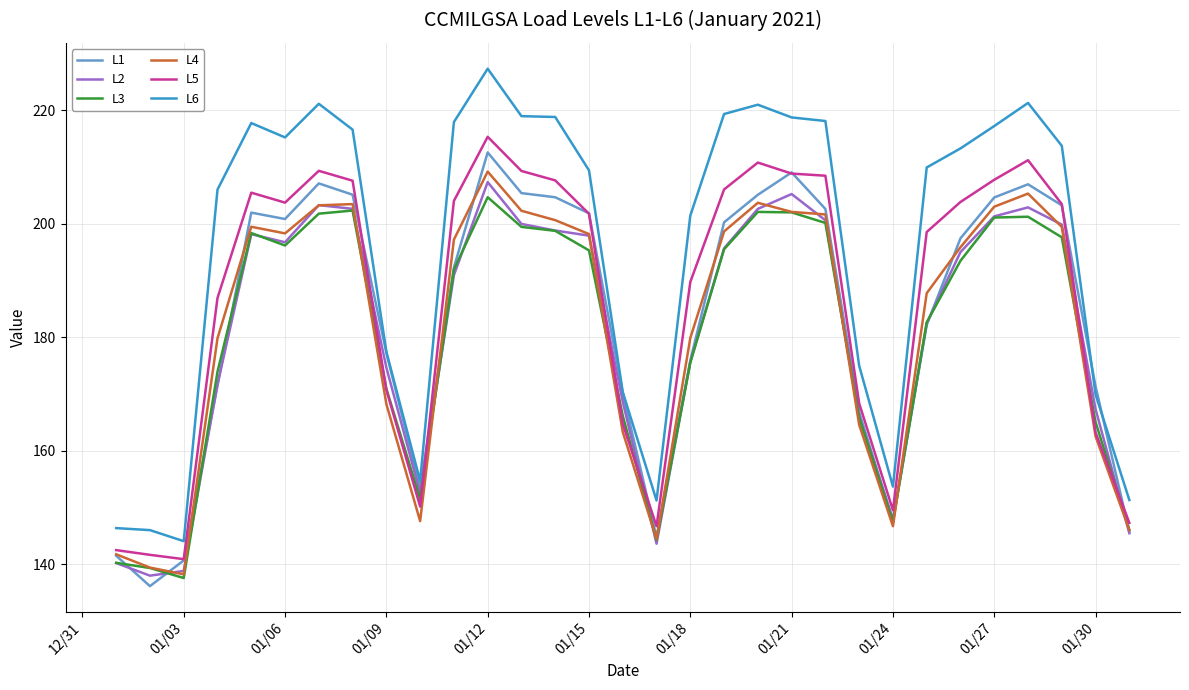

Which series has the widest spread of values?

L6